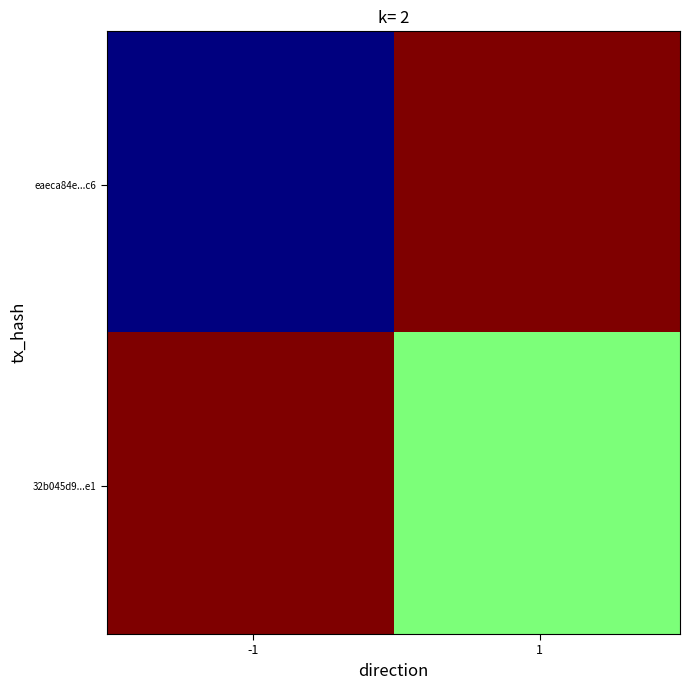

Reading left to right, list all the values displayed in this chart.

eaeca84e53b6b3935ba9fd5f48a3a9b9cb951c6: -1	1
32b045d9119cb7244deba75d3415d3cd65c30e1: 1	0